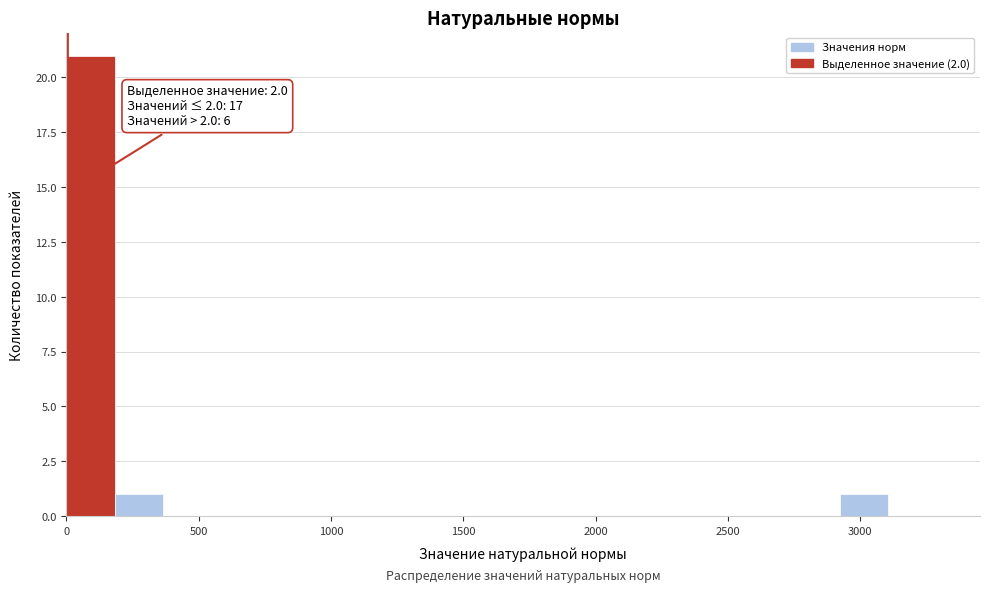

Read against the x-axis, roughly where is the centre of the tallest bar?

100